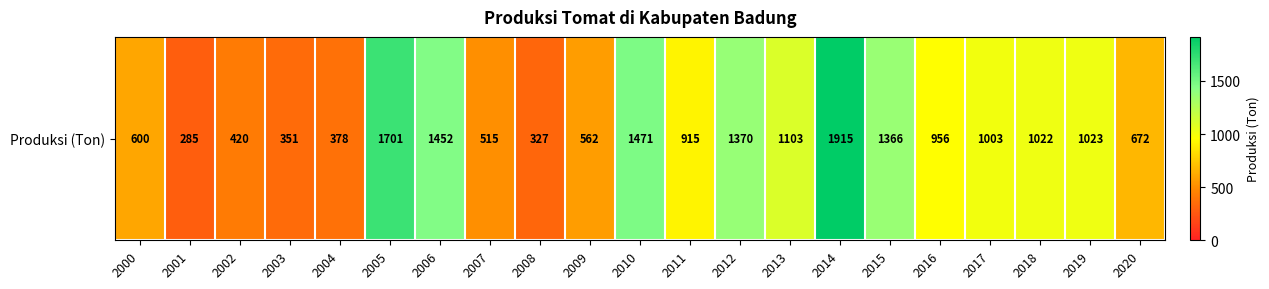

The value at 2015 is 1366. True or false?

True